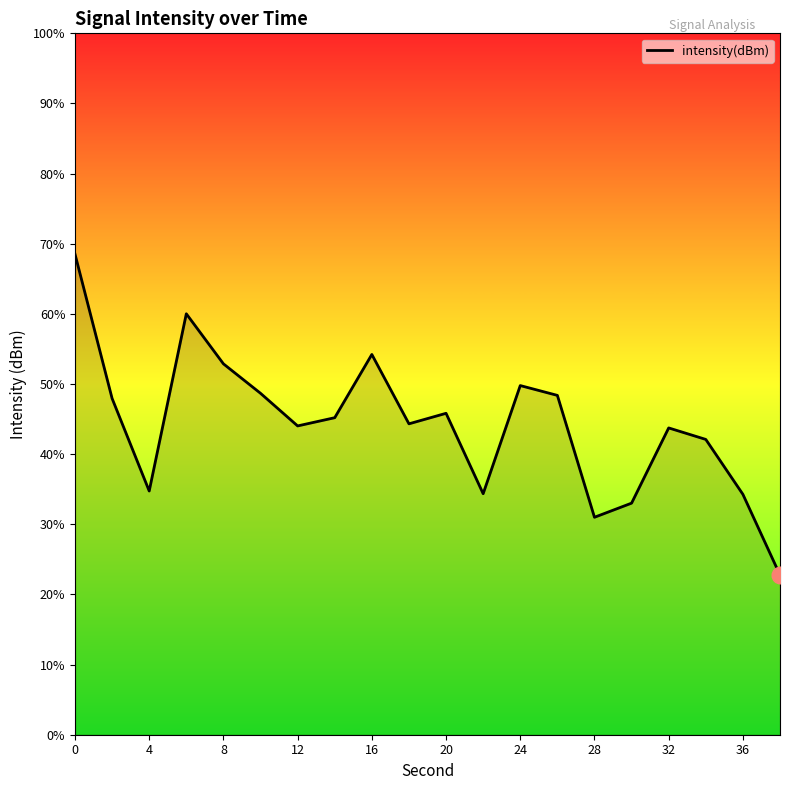

Reading left to right, extract all data points from this chart.

-122.6	-130.8	-136.1	-126.0	-128.8	-130.5	-132.4	-131.9	-128.3	-132.3	-131.7	-136.3	-130.1	-130.6	-137.6	-136.8	-132.5	-133.2	-136.3	-140.9